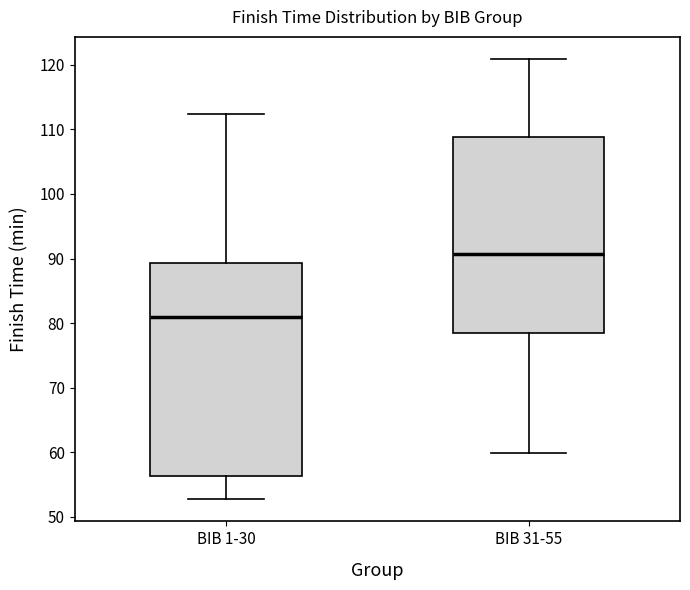

Reading left to right, transcribe this box plot: for each box, give where its median line is, the range the box spans, and where its two whiskers end, as read against the y-axis. The values are not printed on the chart, so give them approximately, as read against the axis.

BIB 1-30: median 81, box 56 to 89, whiskers 53 to 112
BIB 31-55: median 91, box 79 to 109, whiskers 60 to 121